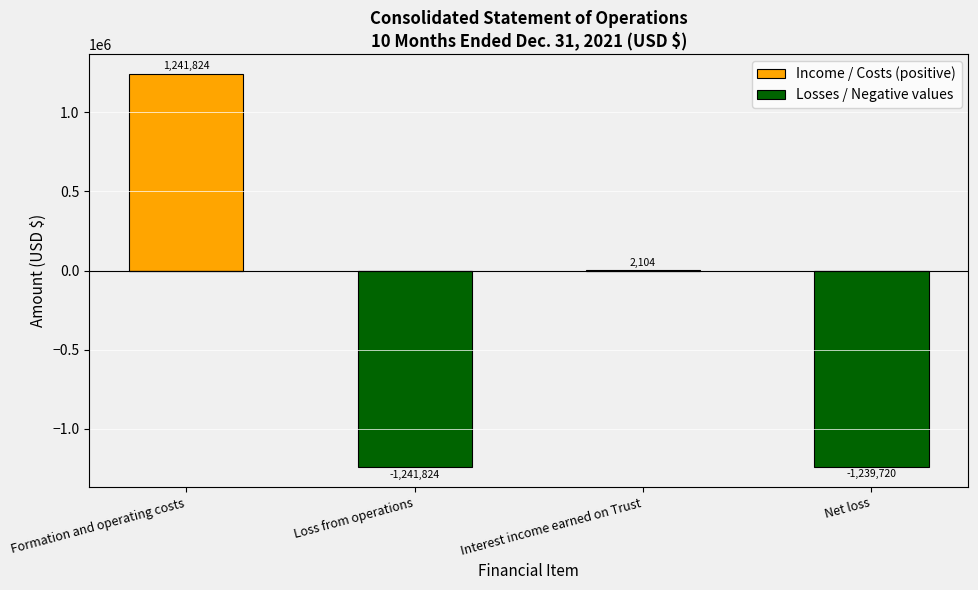

What is the label of the 4th bar from the left?

Net loss